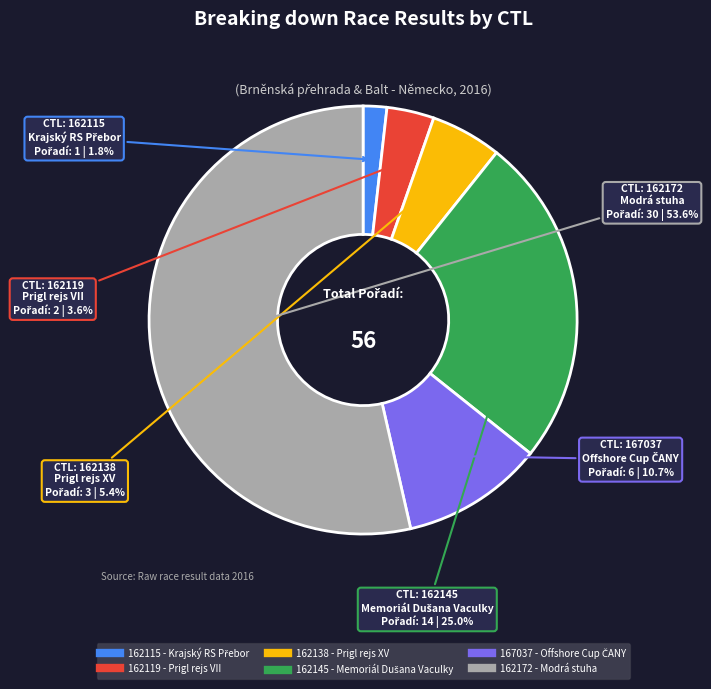

To the nearest percent, what portion does 167037 represent?

11%